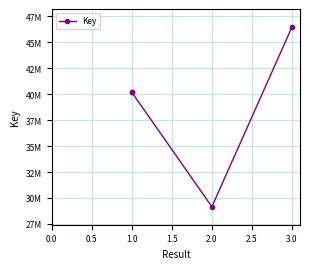

What is the minimum value shown in the chart?

29155147